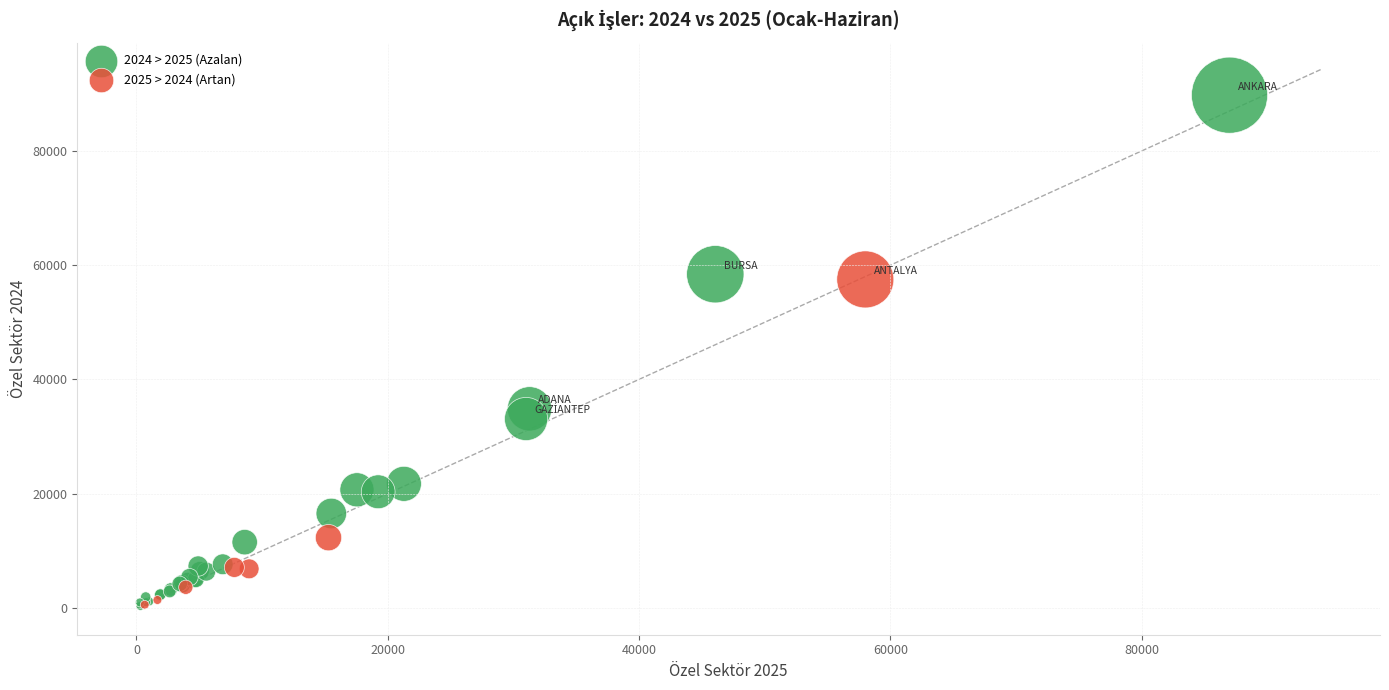

Which series has the largest Y range (max minus min)?

2024 > 2025 (Azalan)